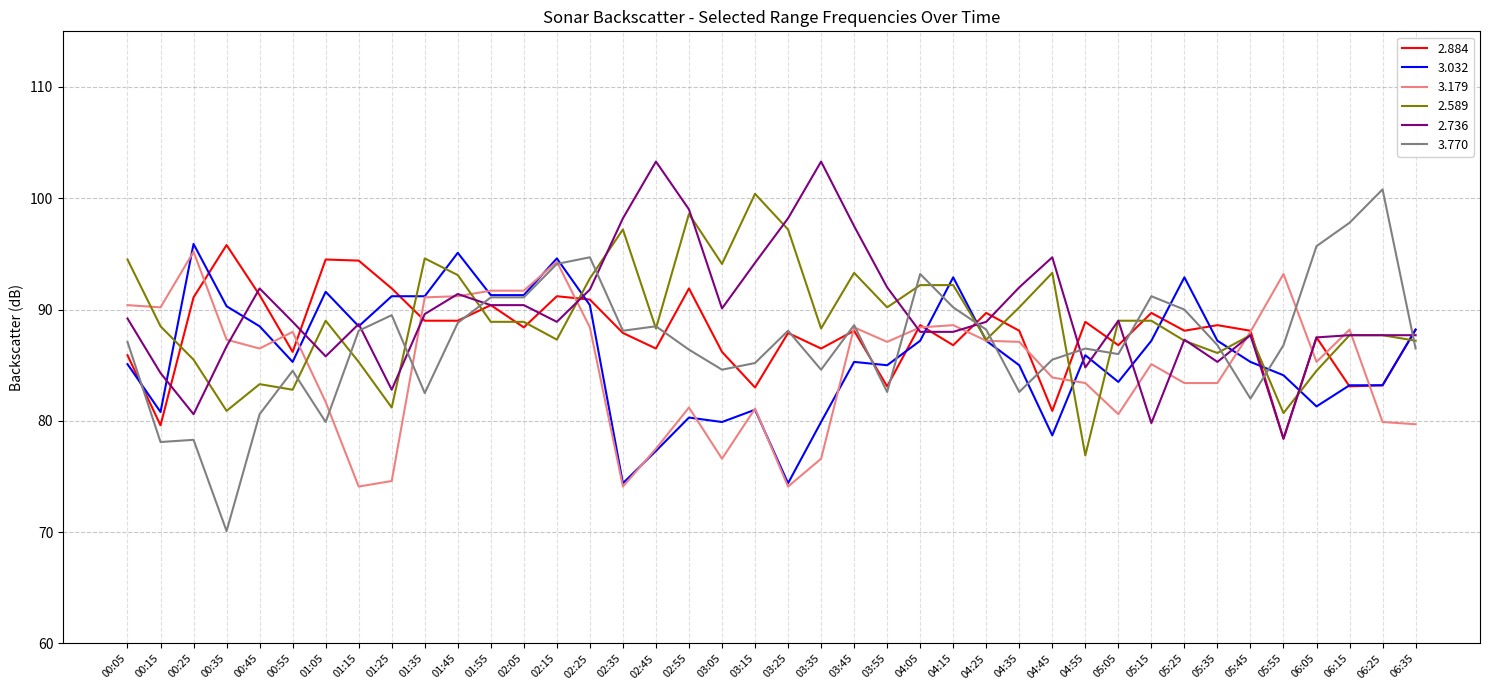

What position from the left is 03:45?

23